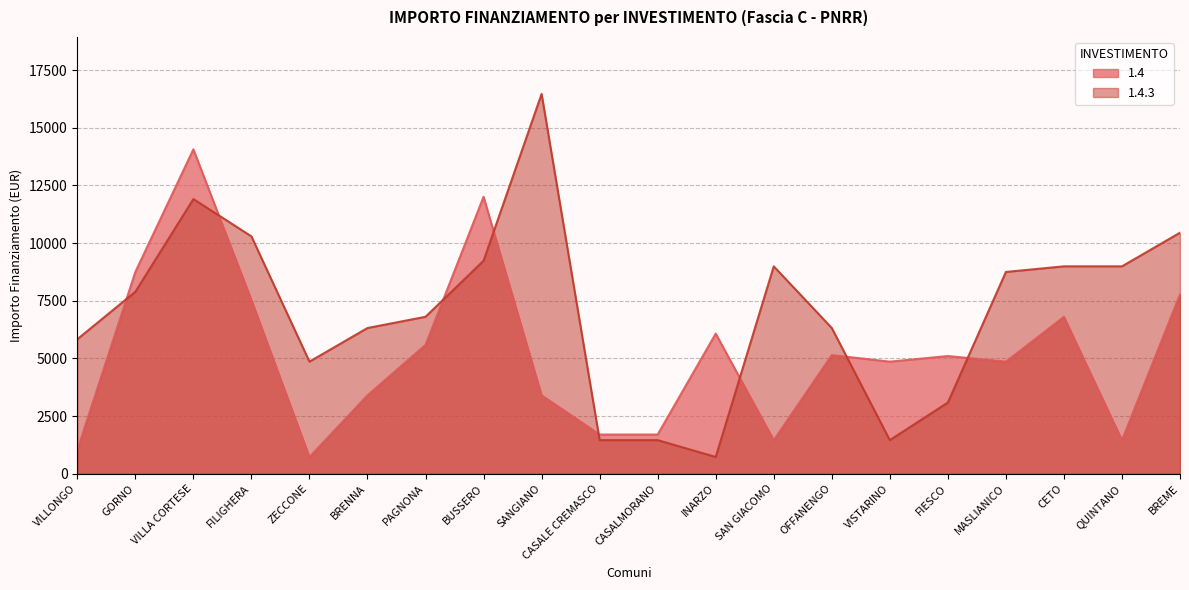

Which series has the largest range (max minus min)?

1.4.3